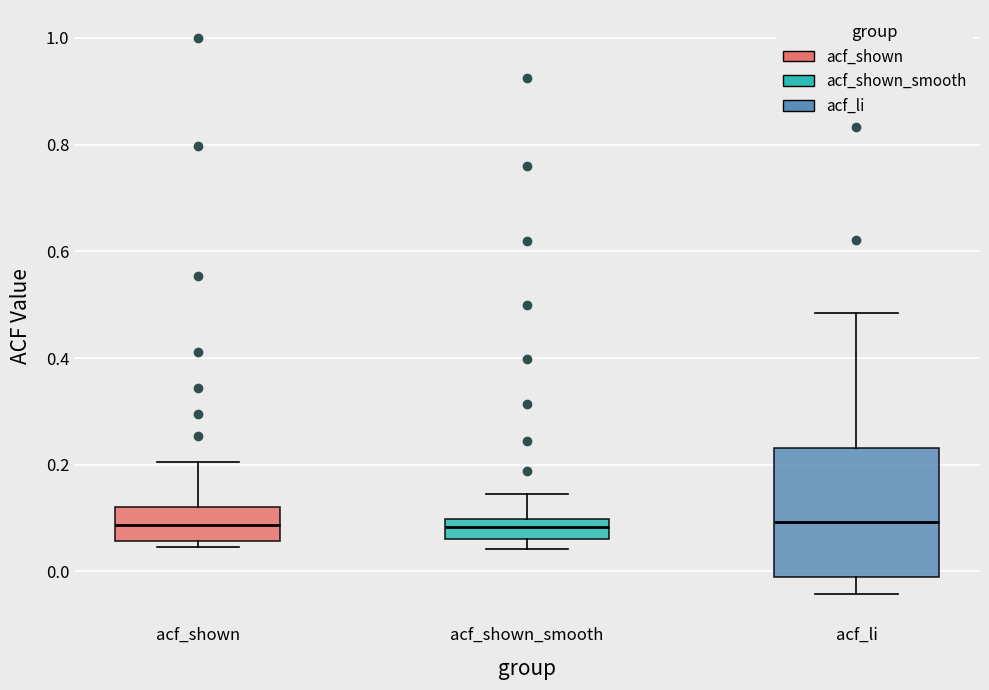

Reading left to right, read every box against the y-axis: the position of its median line, the range the box covers, and the ends of its whiskers. The values are not printed on the chart, so give them approximately, as read against the axis.

acf_shown: median 0.08, box 0.06 to 0.12, whiskers 0.04 to 0.20
acf_shown_smooth: median 0.08, box 0.06 to 0.10, whiskers 0.04 to 0.14
acf_li: median 0.10, box -0.02 to 0.24, whiskers -0.04 to 0.48